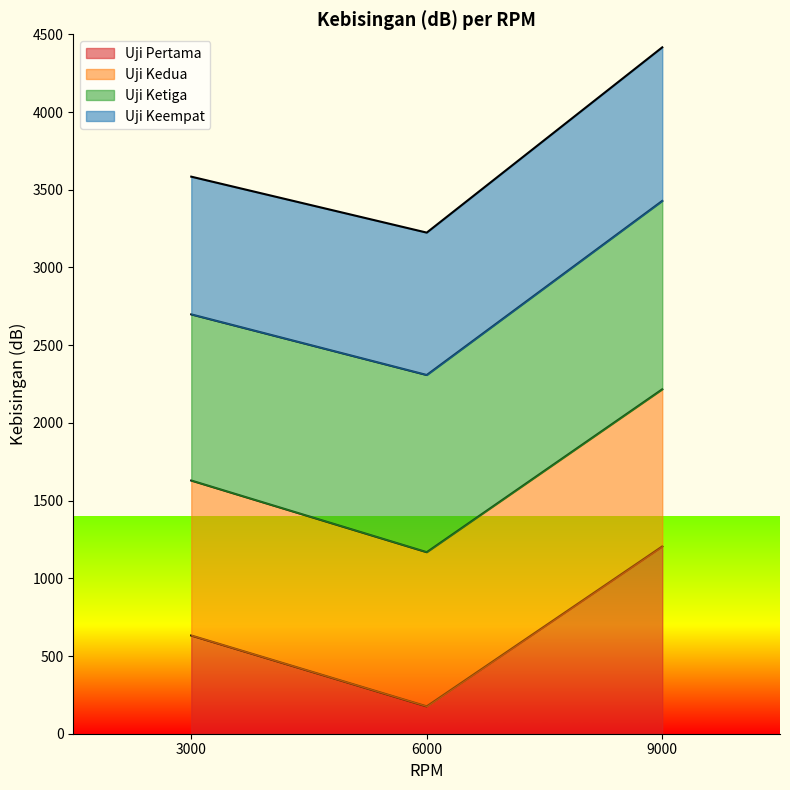

True or false: Uji Pertama has a value of 286 at 3000.

False